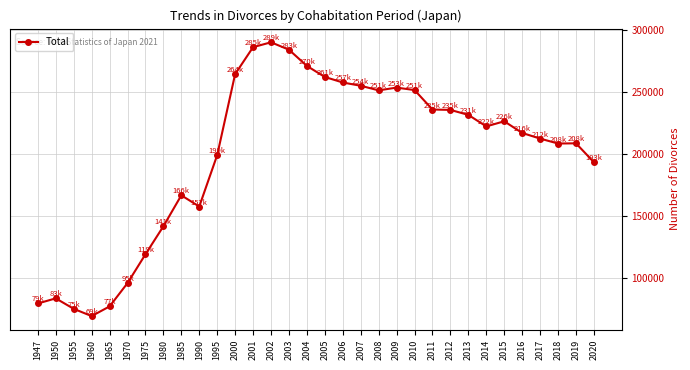

Does the chart have visible grid lines?

Yes